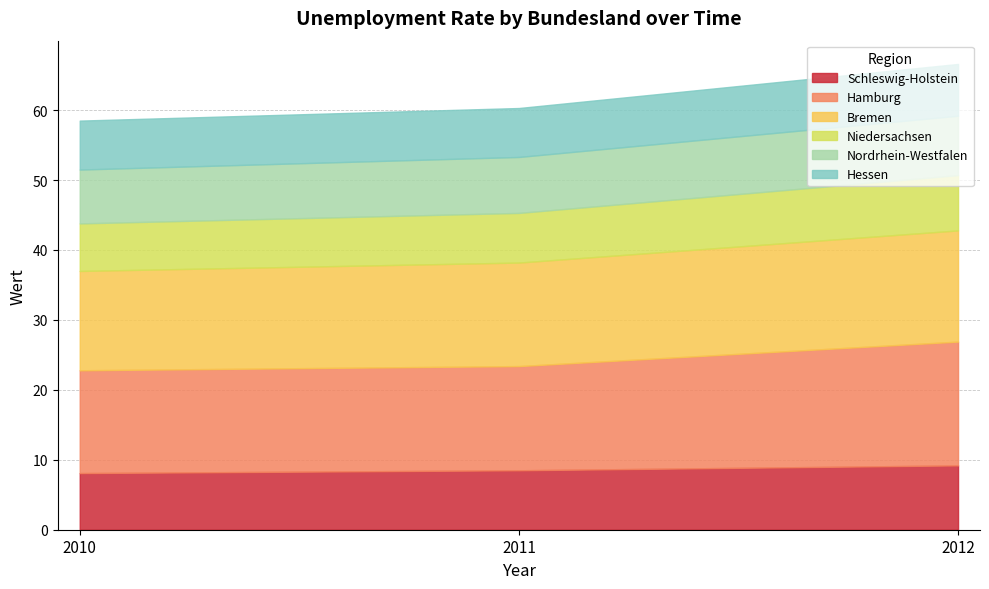

What is the total value across all series at 2010?

58.5